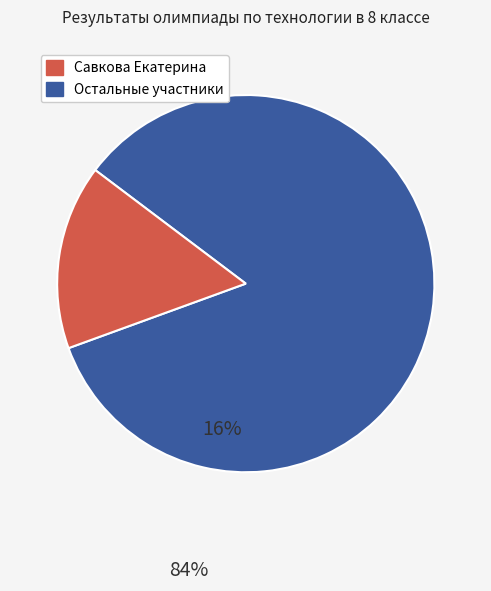

Is there a majority slice in this chart?

Yes